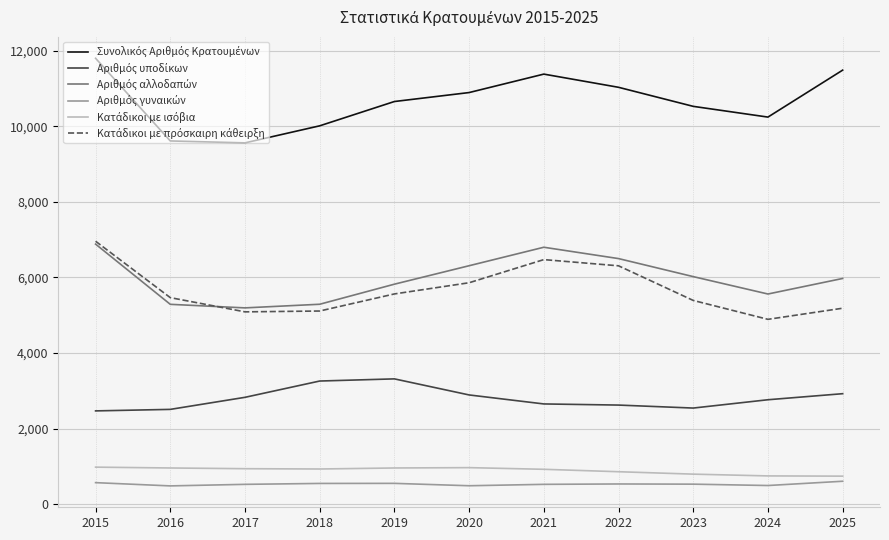

What is the maximum value shown in the chart?

11798